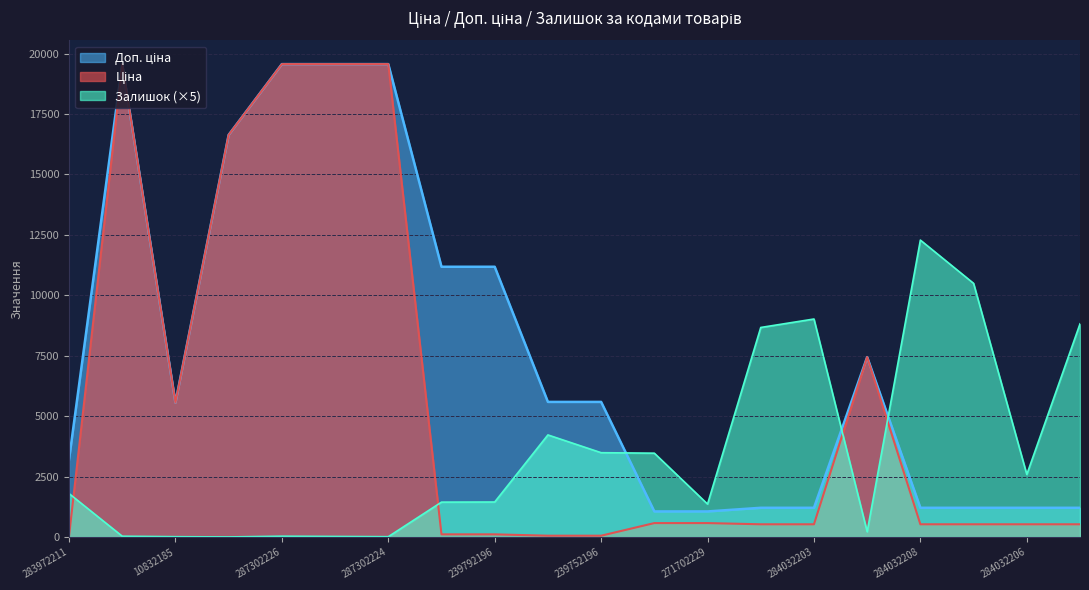

What position from the right is 284032208?

4